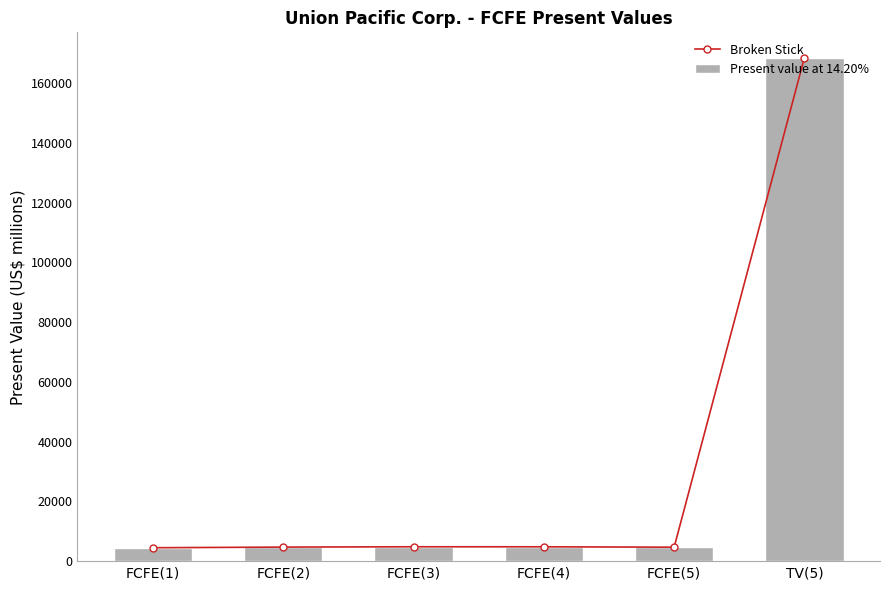

Which series has the largest total across all categories?

Broken Stick